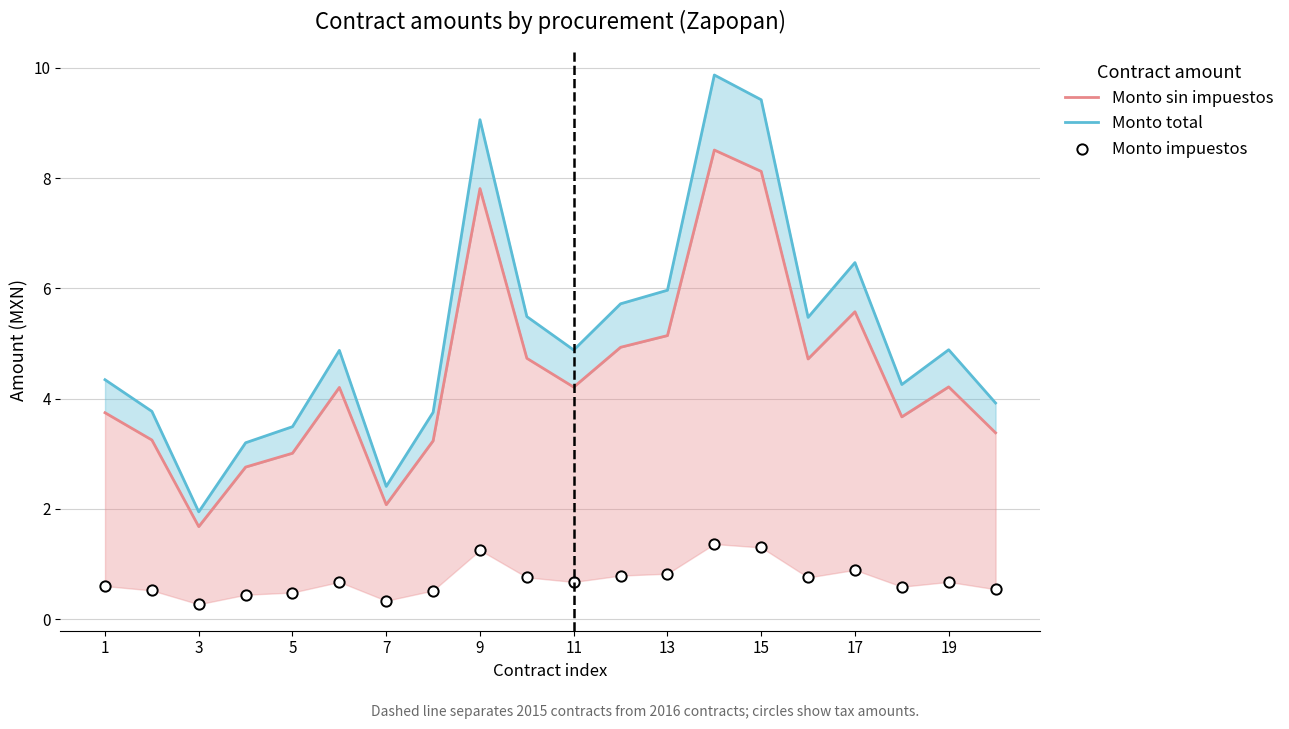

Which series has the widest spread of Y values?

Monto total